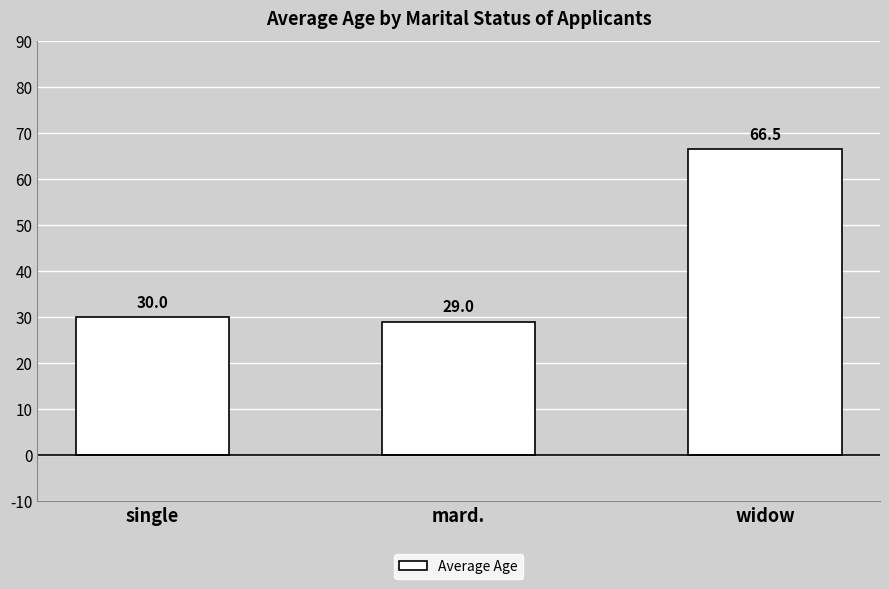

What is the maximum value shown in the chart?

66.5